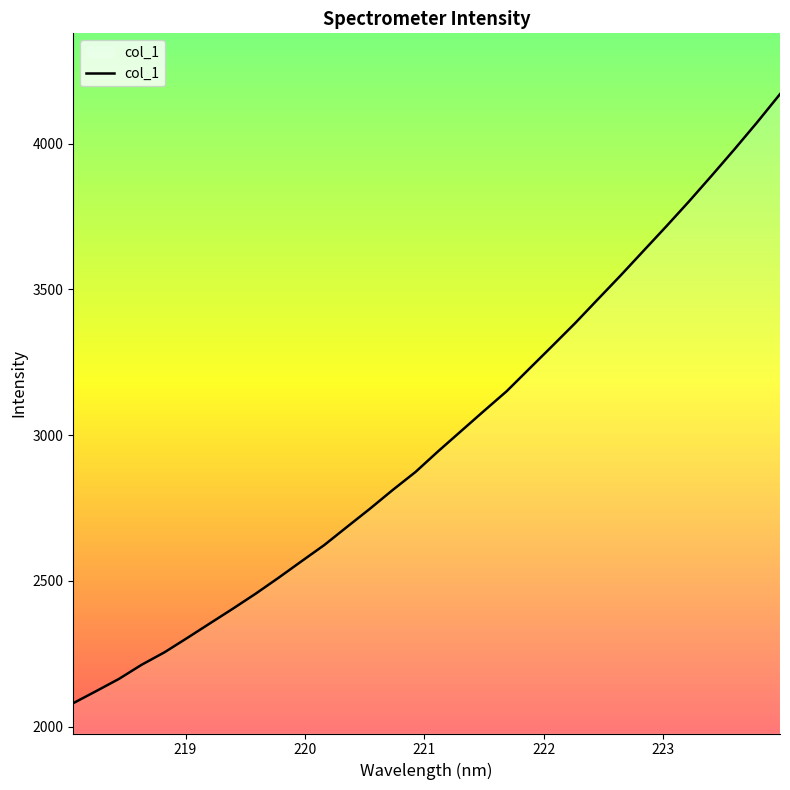

What is the difference between the maximum and minimum values?

2088.9